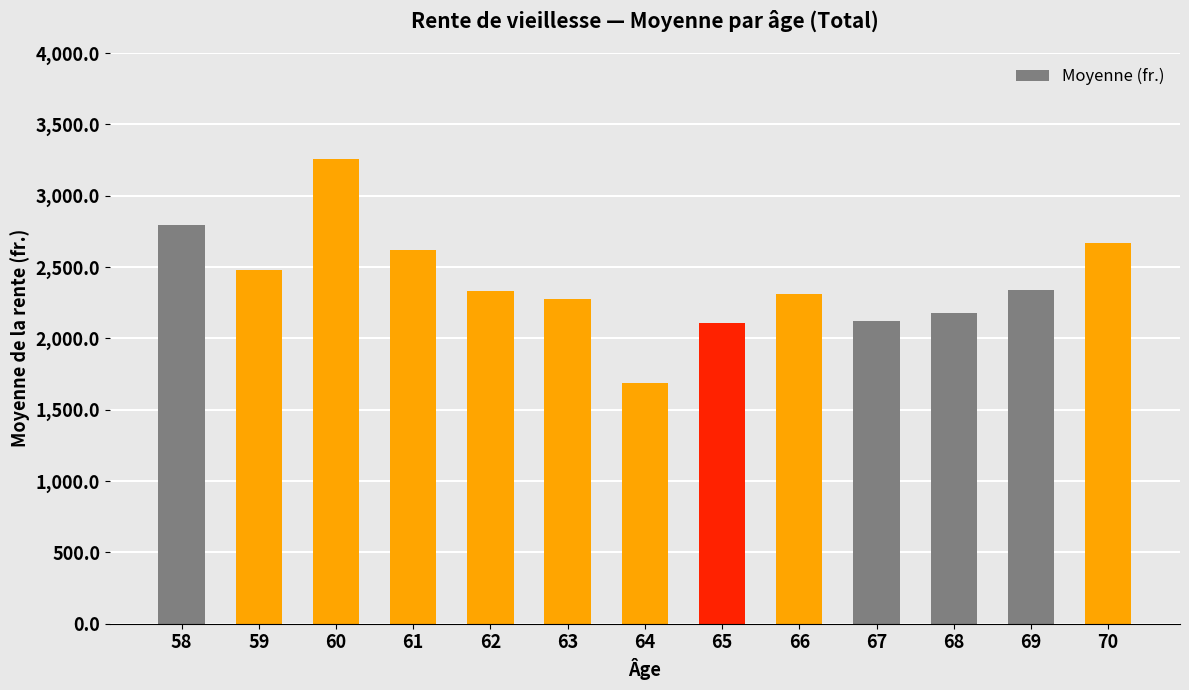

What is the ratio of the value at 64 to the value at 68?

0.8